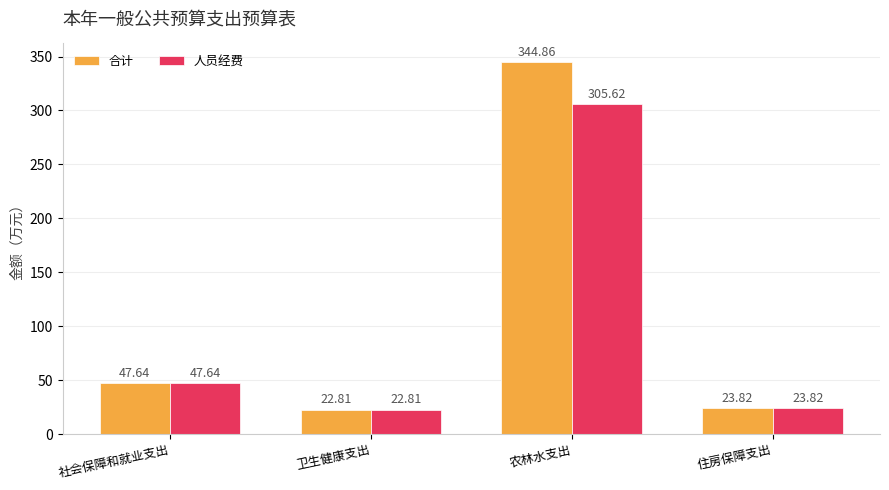

Which series has the largest total across all categories?

合计